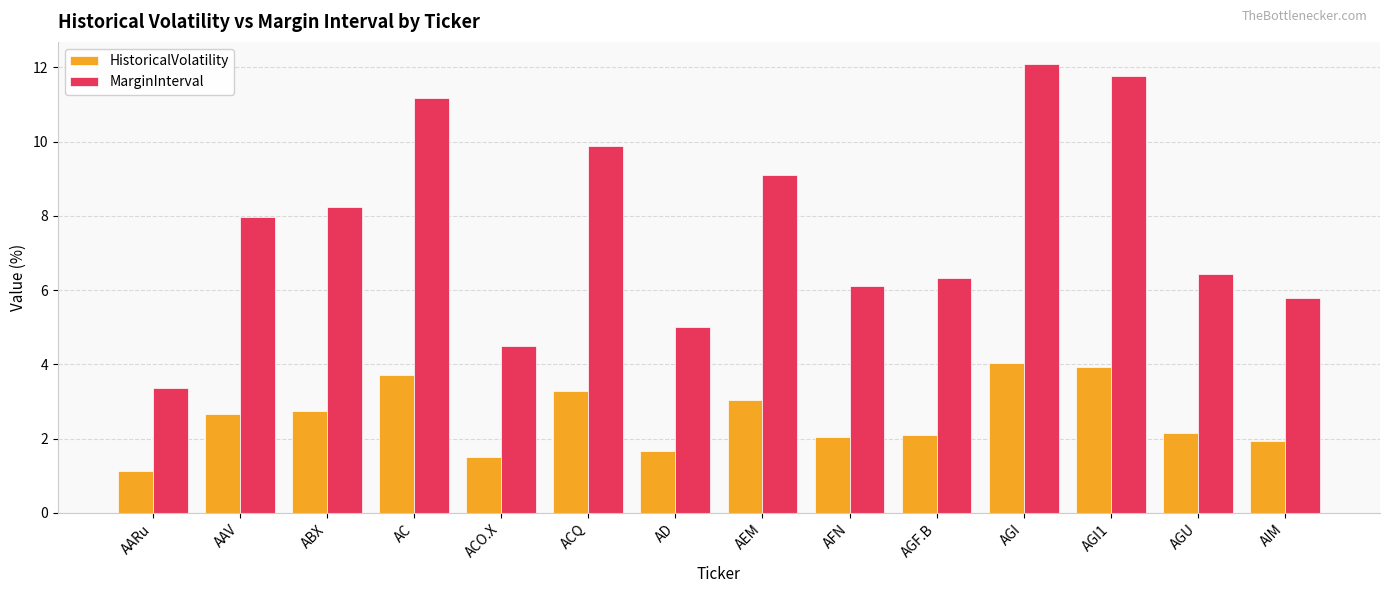

What is the maximum value shown in the chart?

12.1